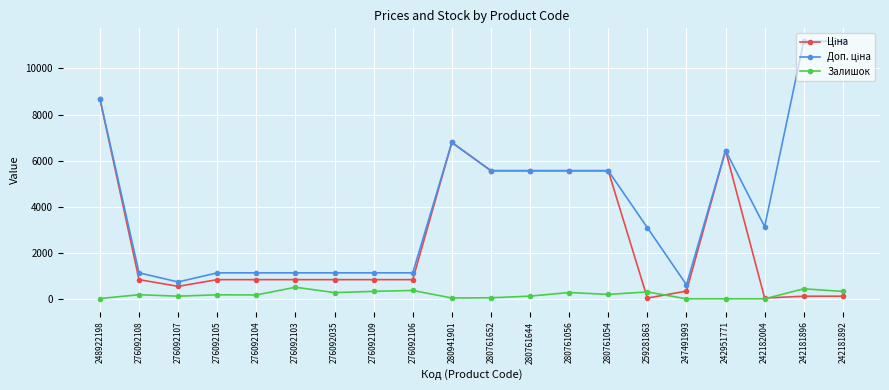

At which category is the sum across all series the highest?

248922198